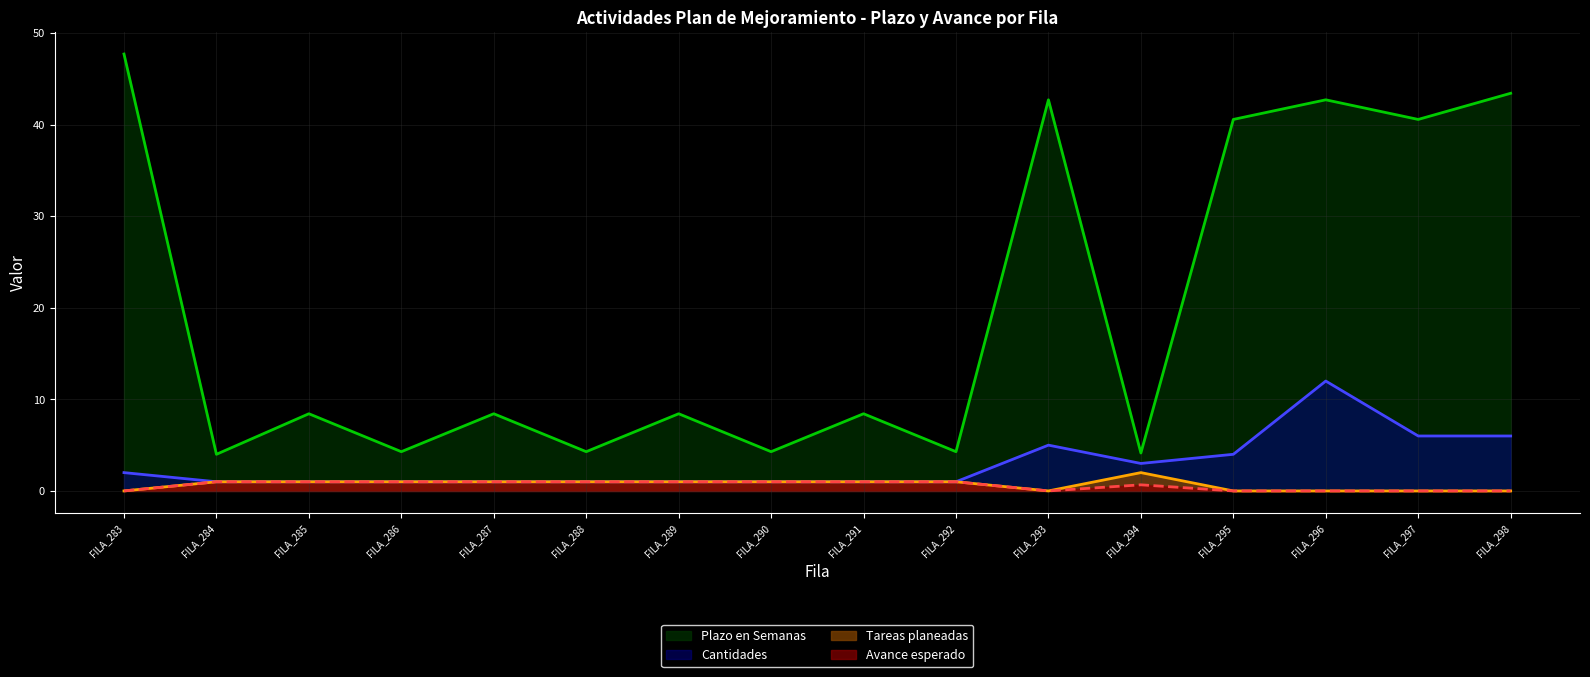

What are all the series names shown in the legend?

Plazo en Semanas, Cantidades, Tareas planeadas, Avance esperado